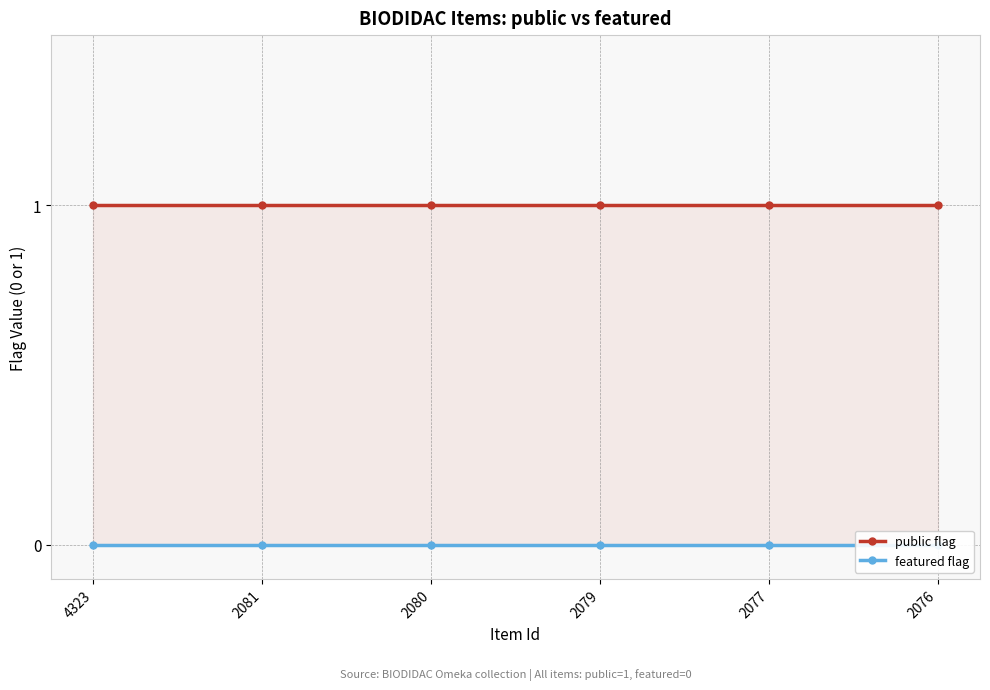

Which category has the lowest value across all series?

4323